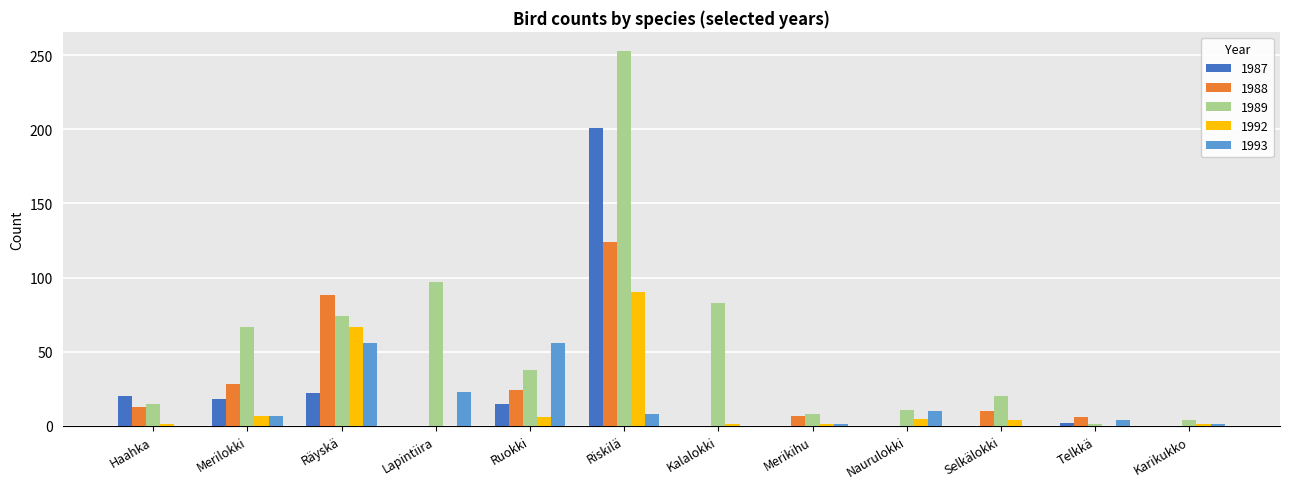

True or false: 1993 has a value of -19 at Kalalokki.

False